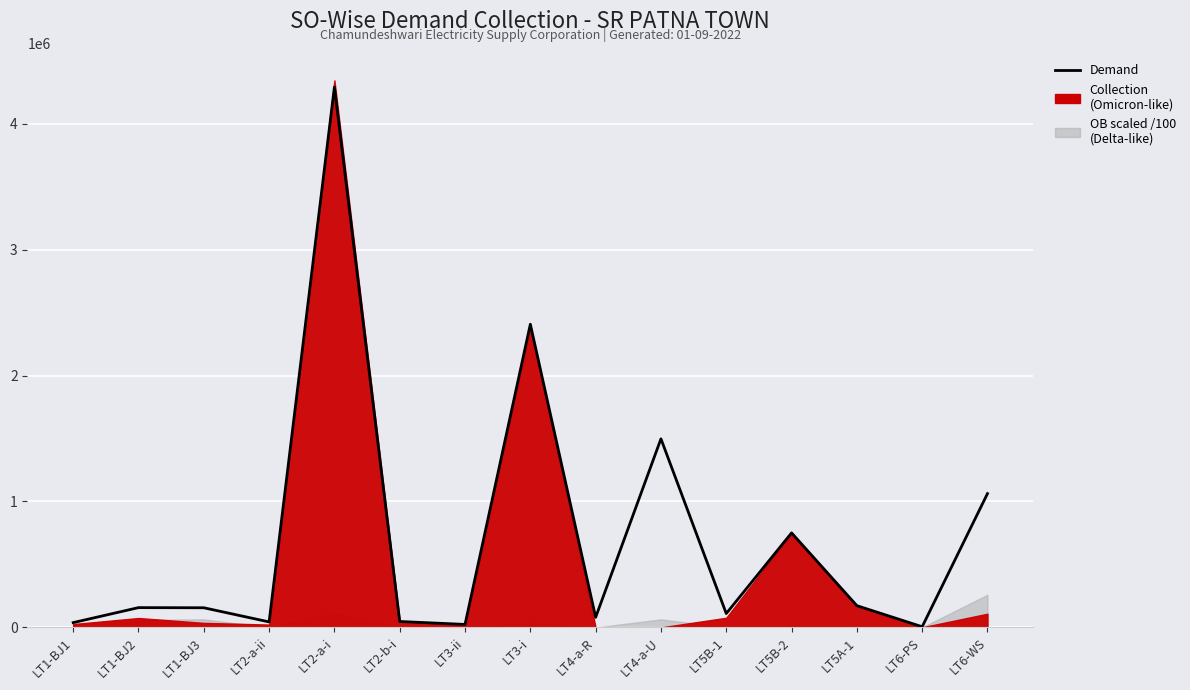

What is the maximum value shown in the chart?

4291091.0